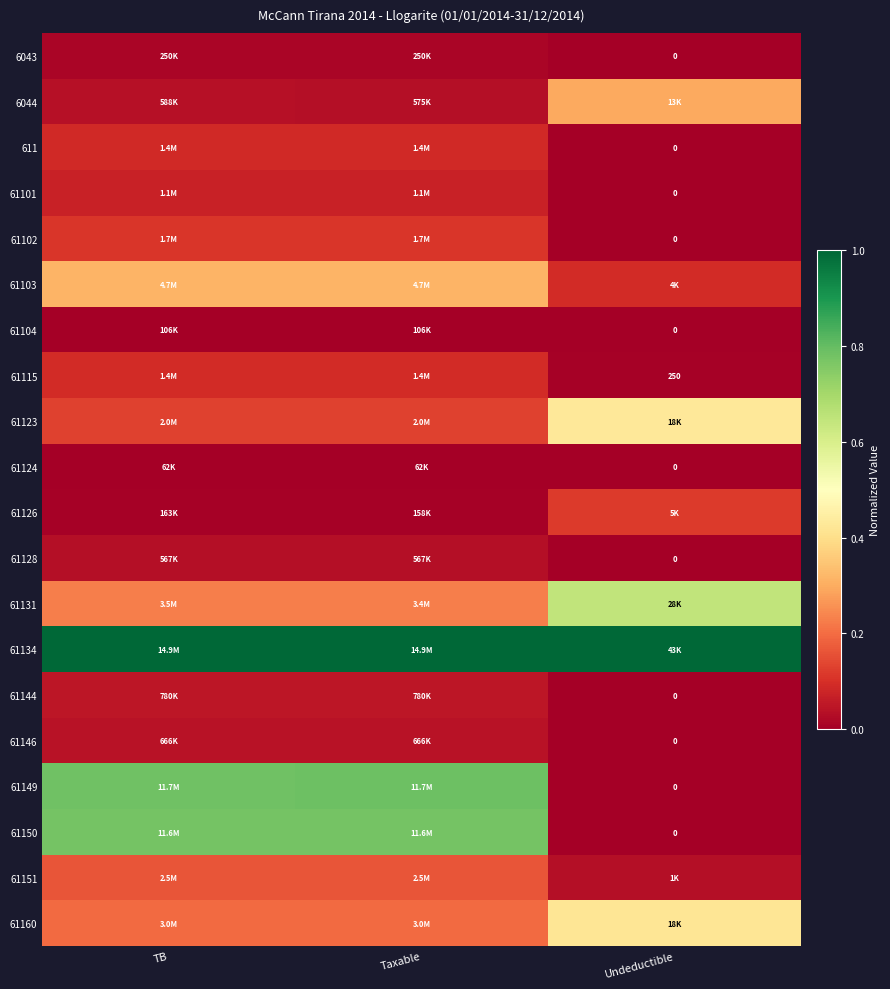

Rank the categories by 61144 value from lowest to highest.

Undeductible, TB, Taxable